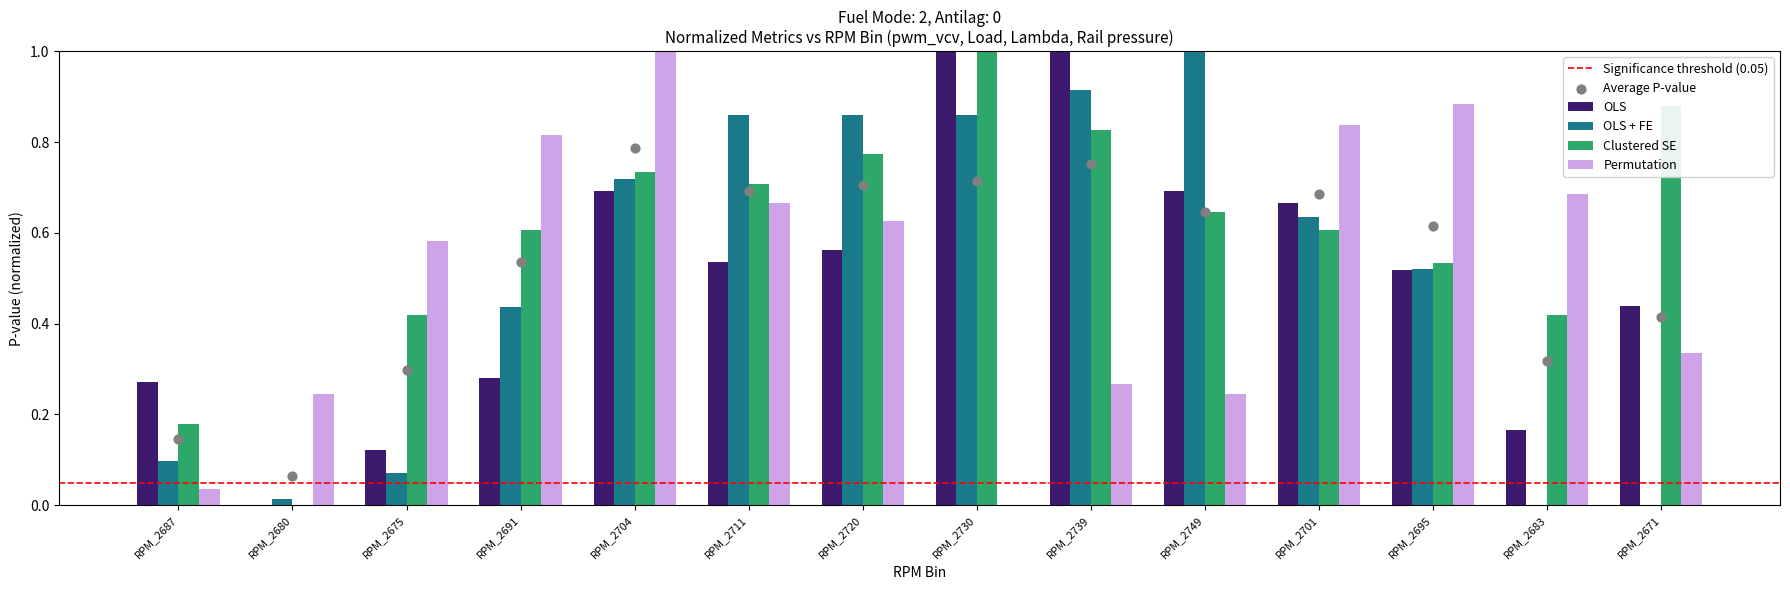

At which label does Clustered SE reach its peak?

RPM_2730